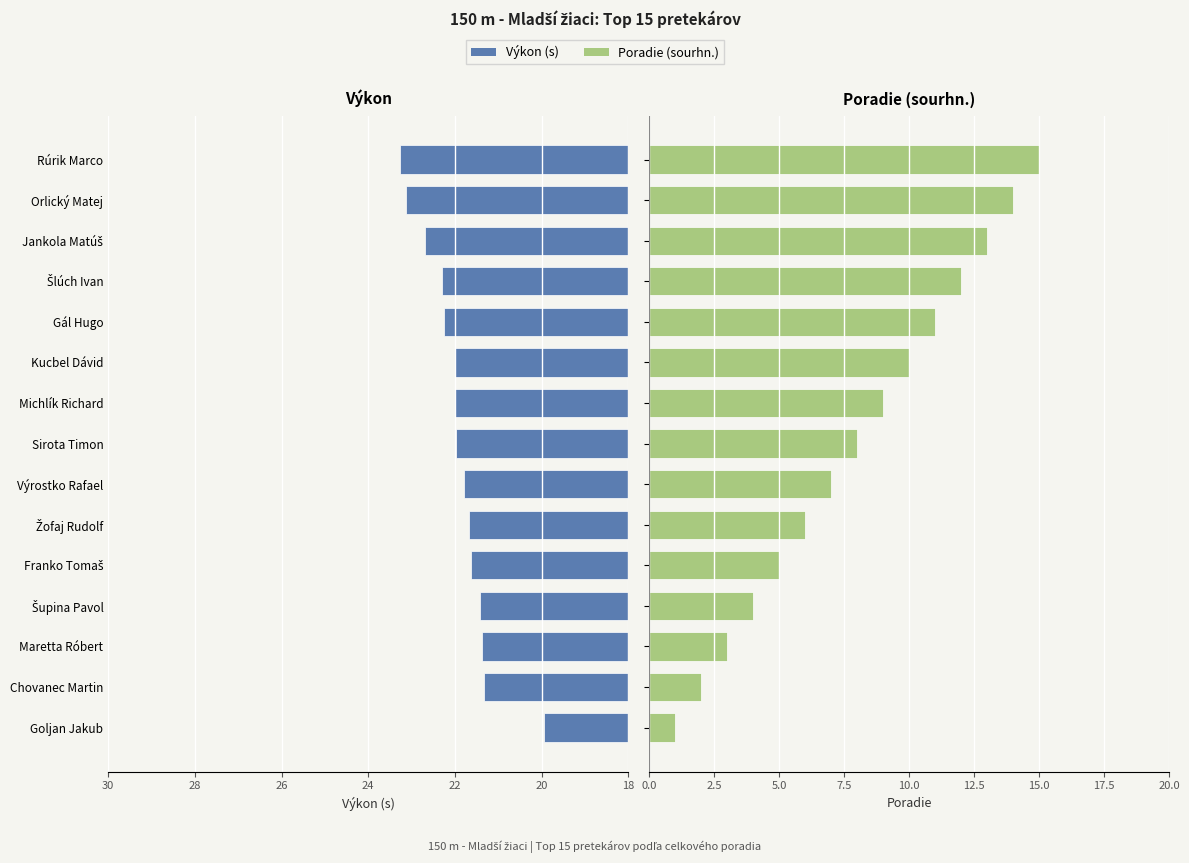

How many bars are there in each group?

2